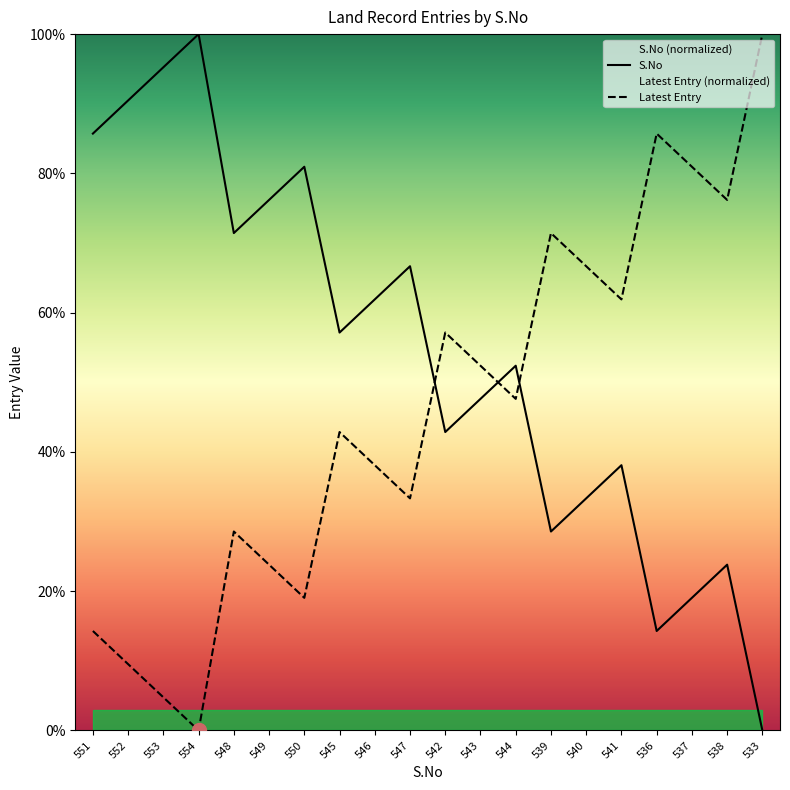

Which series has the largest range (max minus min)?

S.No